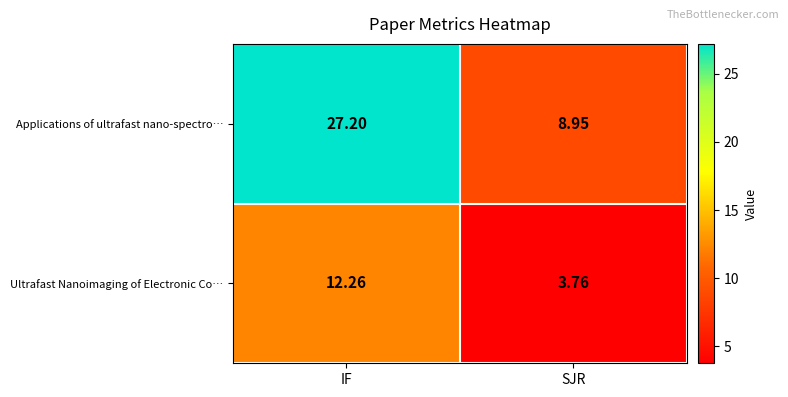

At which category is the sum across all series the highest?

IF